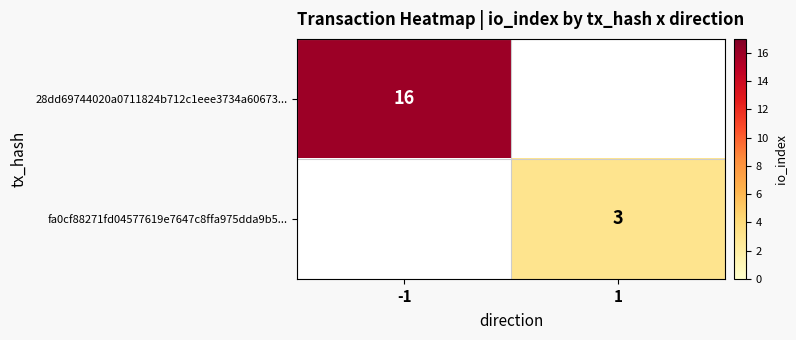

The value of fa0cf88271fd04577619e7647c8ffa975dda9b5... at 1 is 1. True or false?

False